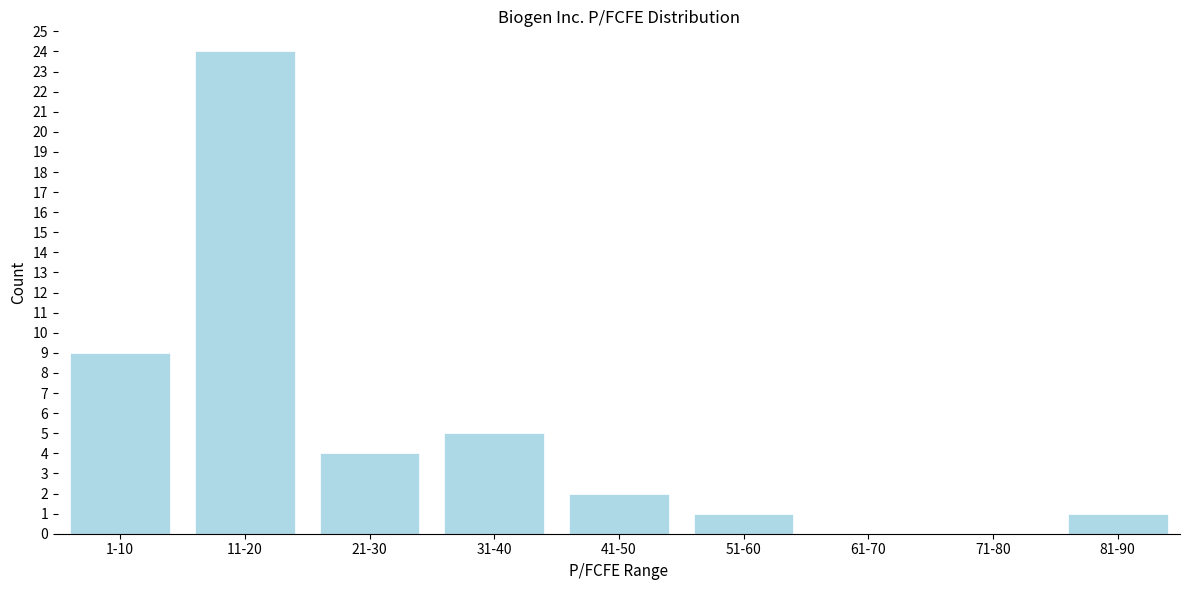

Reading left to right, list all the values displayed in this chart.

1-10=9	11-20=24	21-30=4	31-40=5	41-50=2	51-60=1	61-70=0	71-80=0	81-90=1